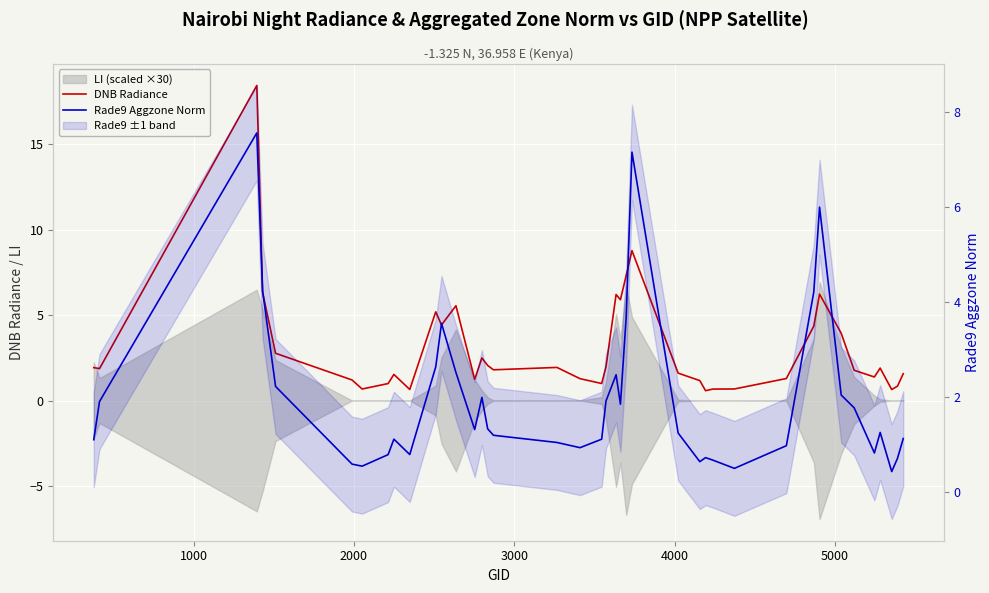

What is the value of the DNB Radiance point at the 11th from the left?

5.2